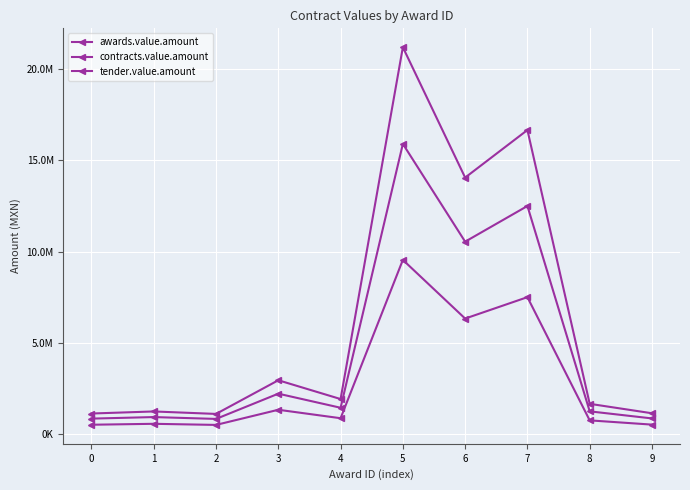

At which label does awards.value.amount reach its peak?

5